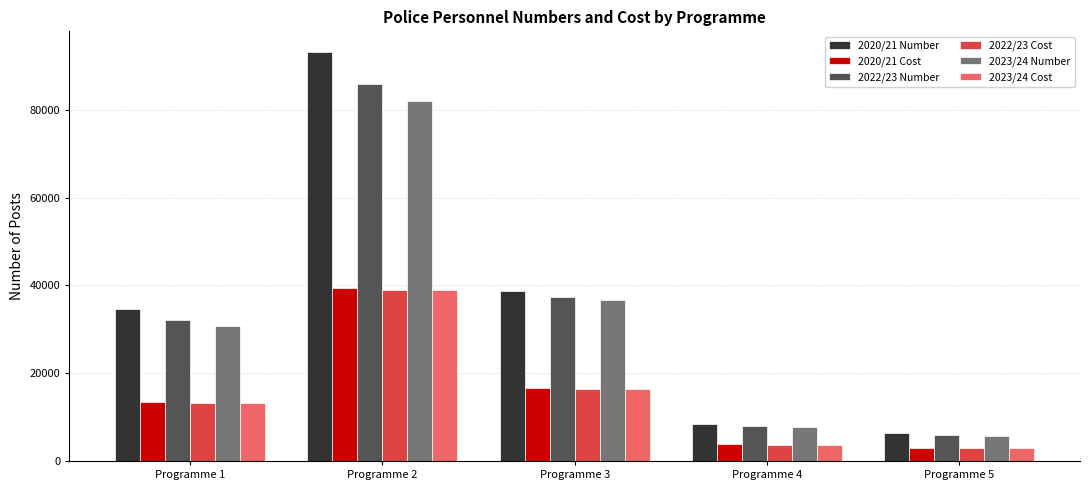

The 2022/23 Number series shows 37377.3 at Programme 3. True or false?

True